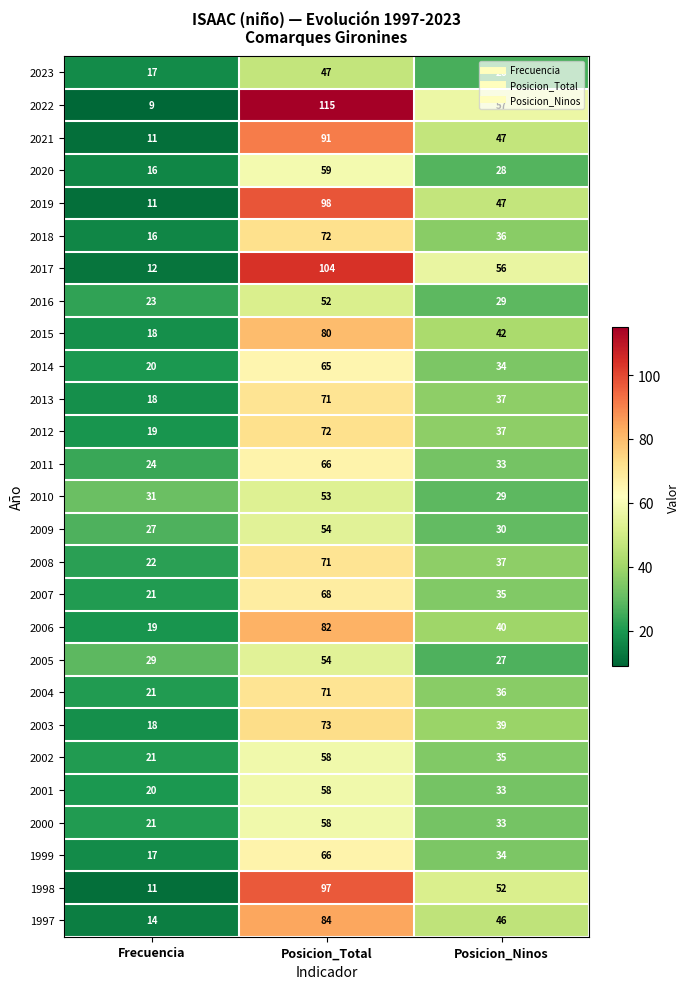

How many 2004 values are between 21 and 71?

3